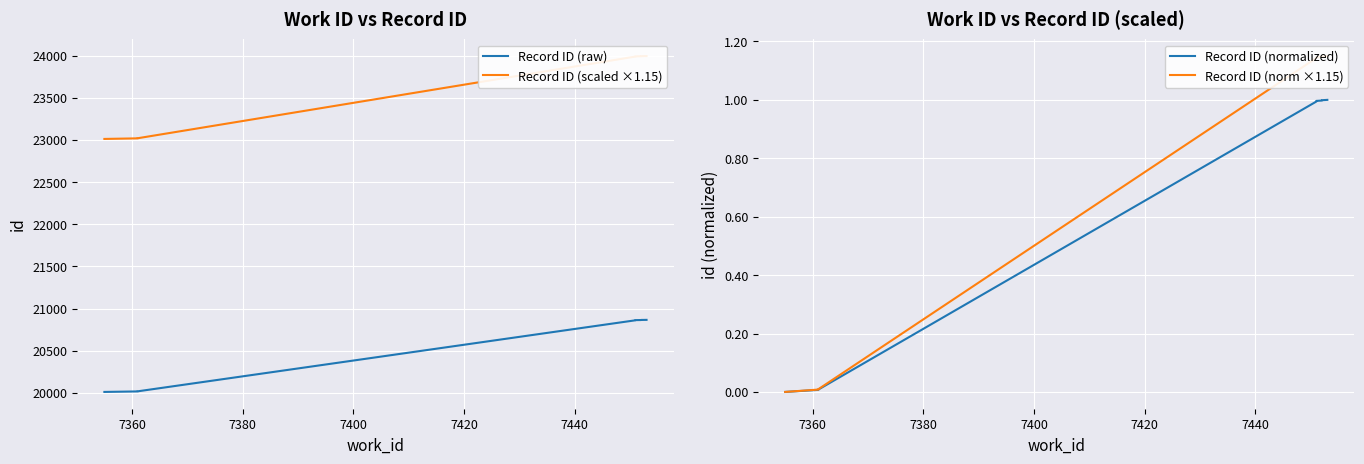

Which series has the largest total across all categories?

Record ID (scaled ×1.15)